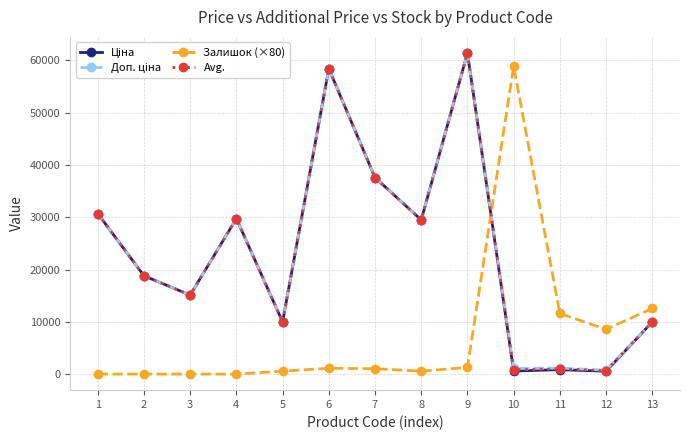

What is the maximum value for Avg.?

61434.3